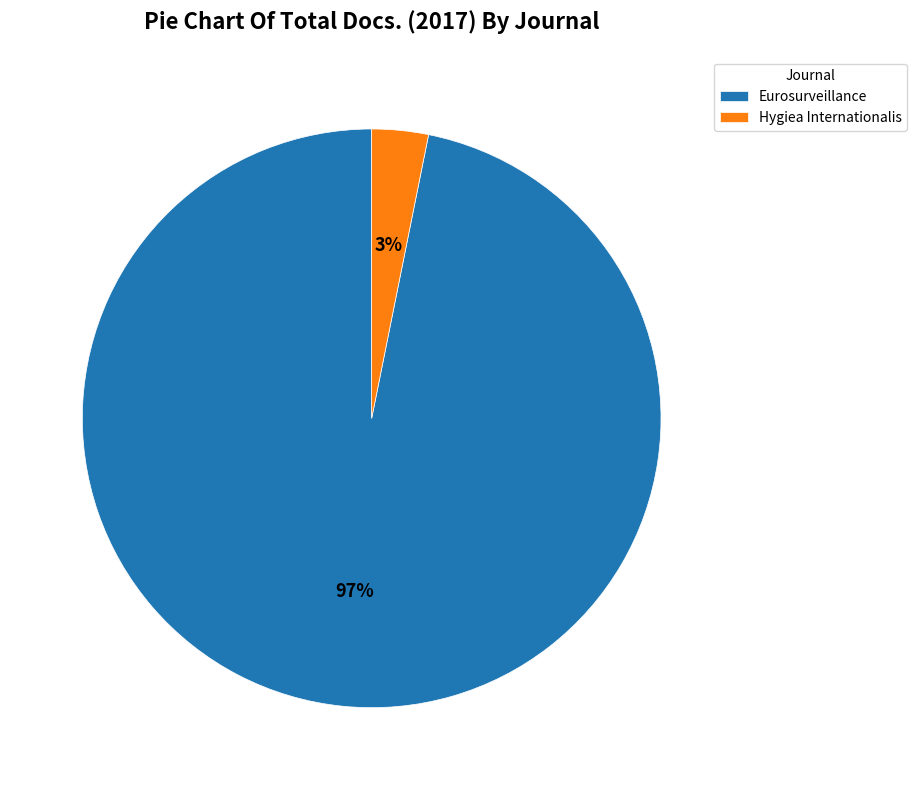

What percentage is the Eurosurveillance slice, to the nearest percent?

97%